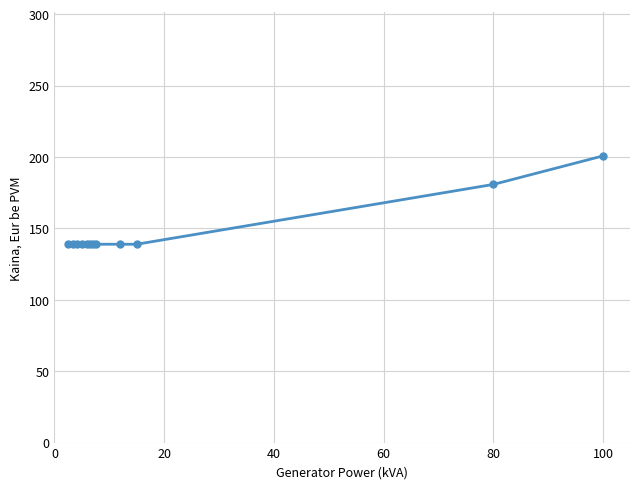

What is the value of the 10th point from the left?

138.9